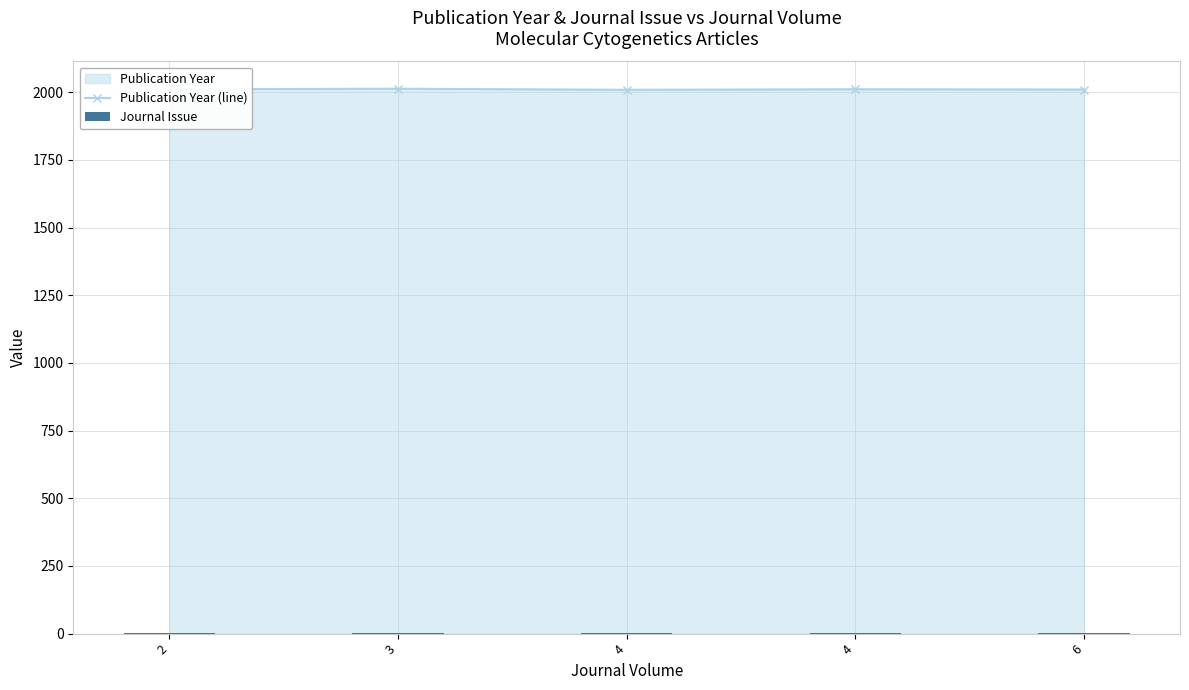

What is the value of the Publication Year (line) bar at the 4th from the left?

2009